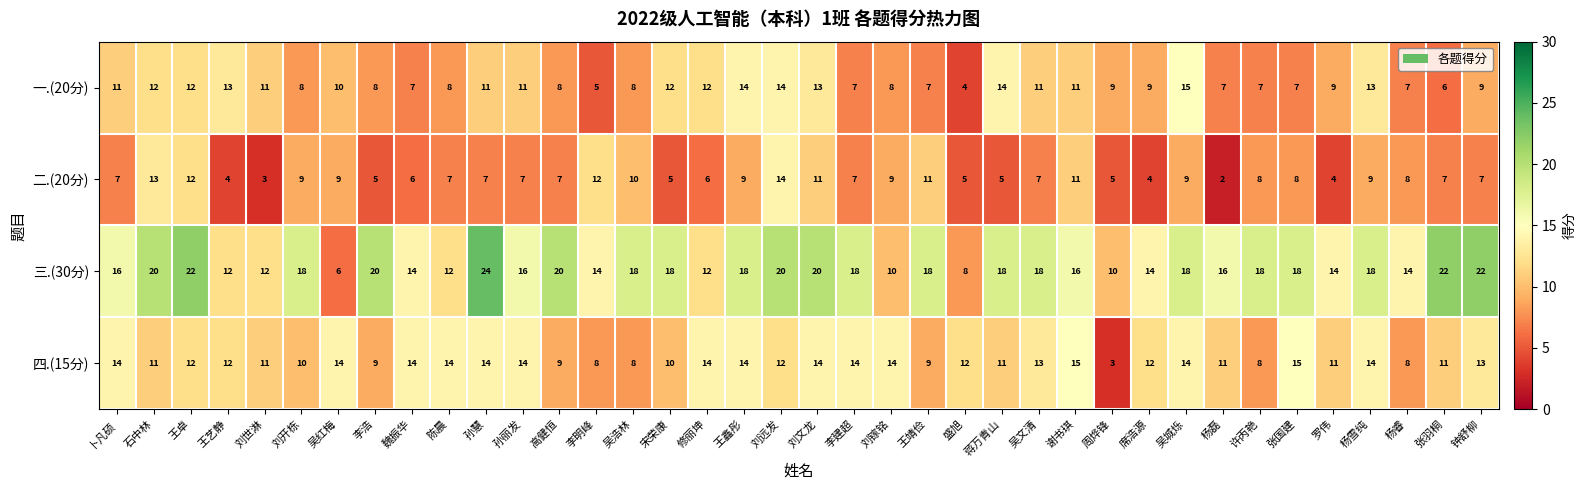

Which series has the largest total across all categories?

三.(30分)